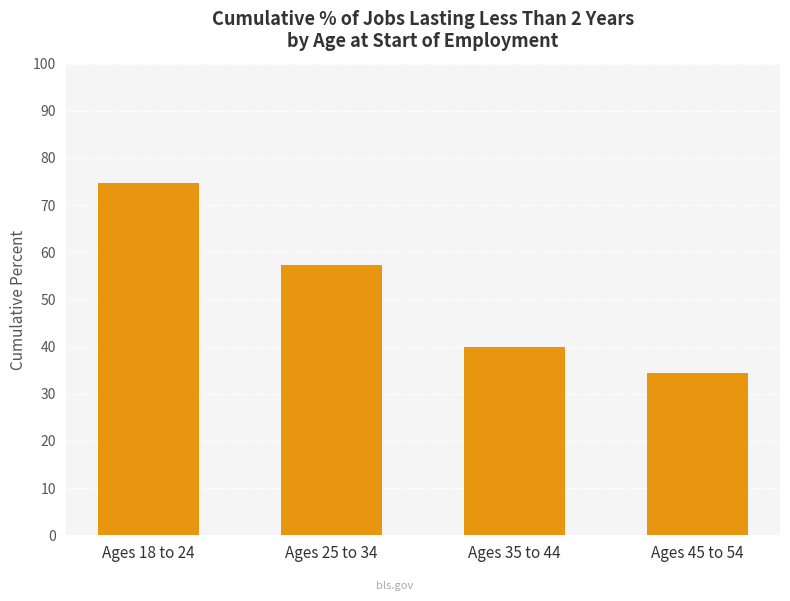

What is the maximum value shown in the chart?

74.7